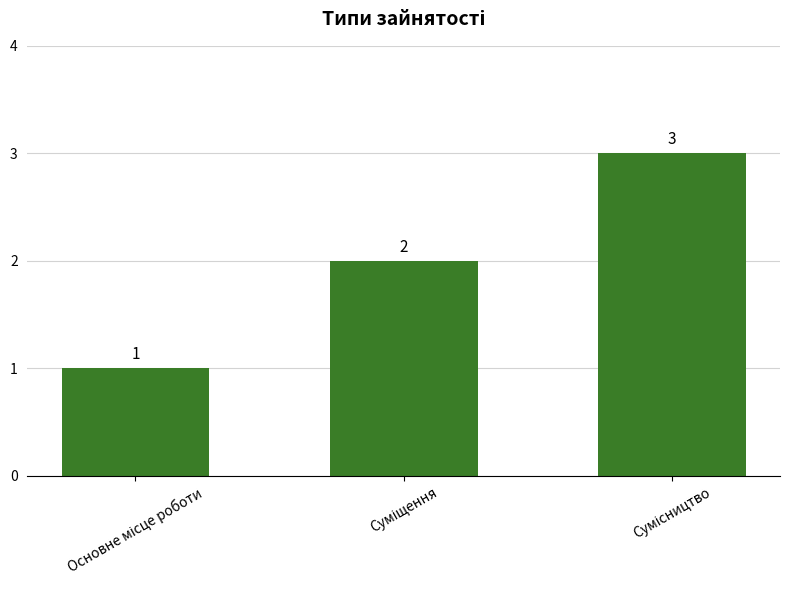

Count the values in the range 1 to 3.

3